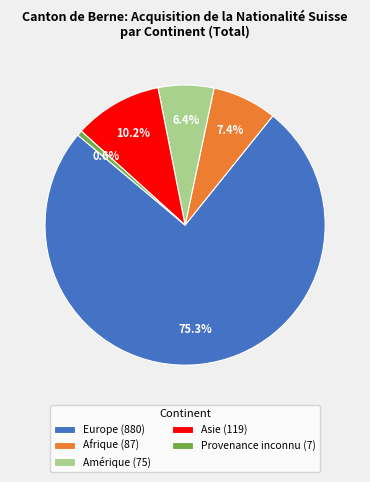

Which category has the biggest portion of the pie?

Europe (880)